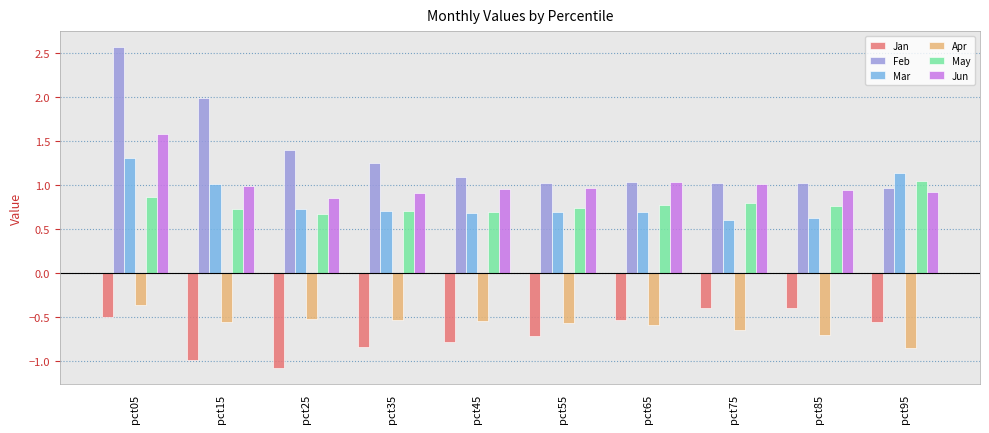

What is the smallest value displayed?

-1.1